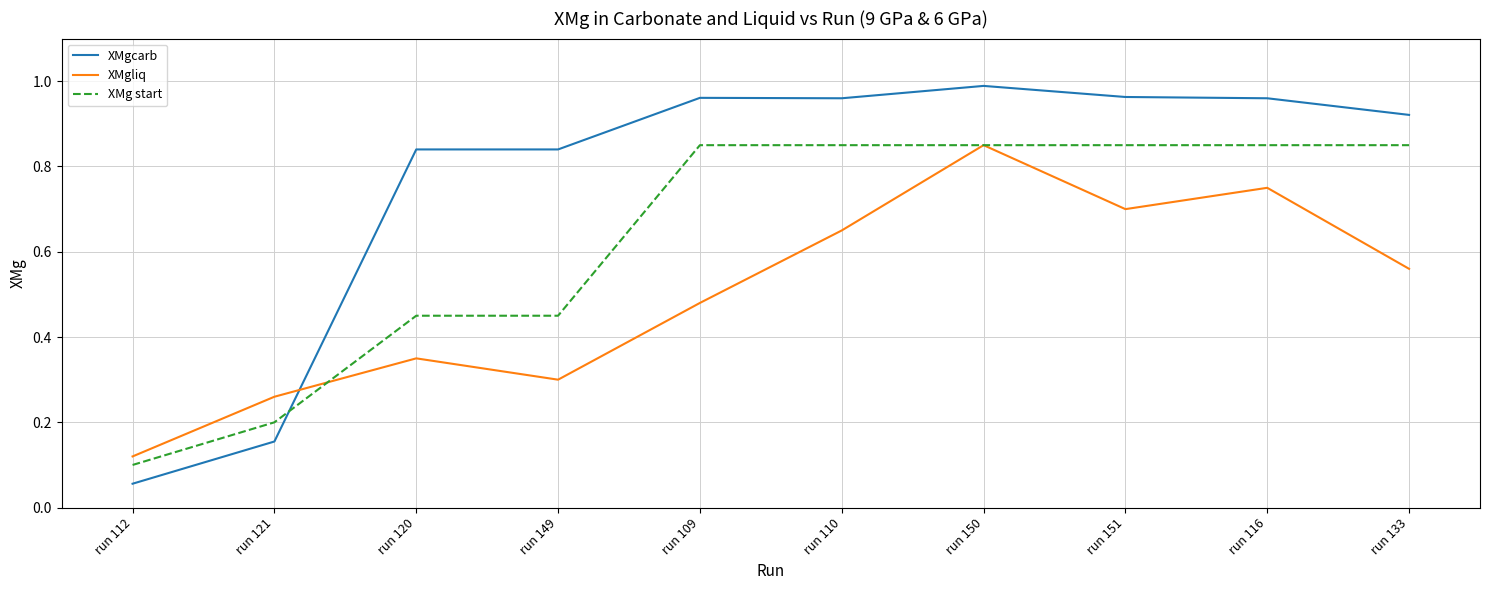

Which series has the largest range (max minus min)?

XMgcarb